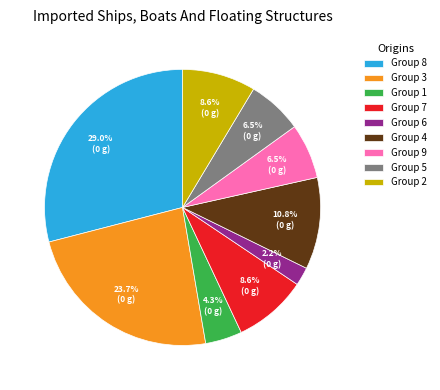

How many slices are in this pie chart?

9